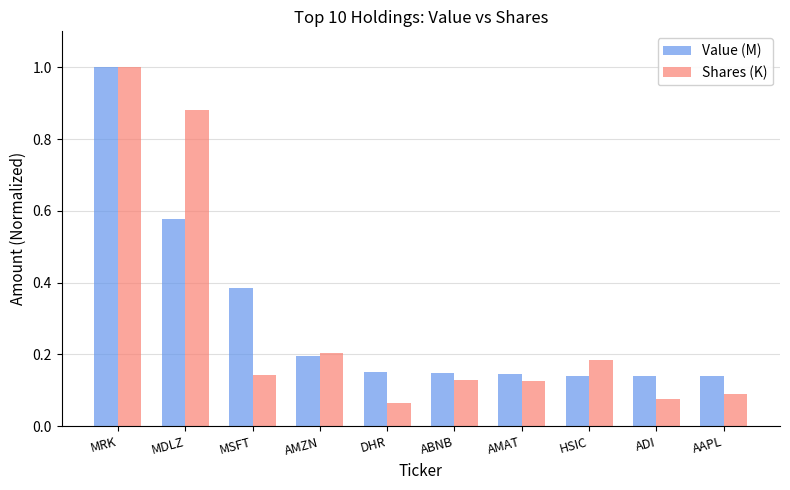

The value of Shares (K) at ABNB is 0.1. True or false?

True